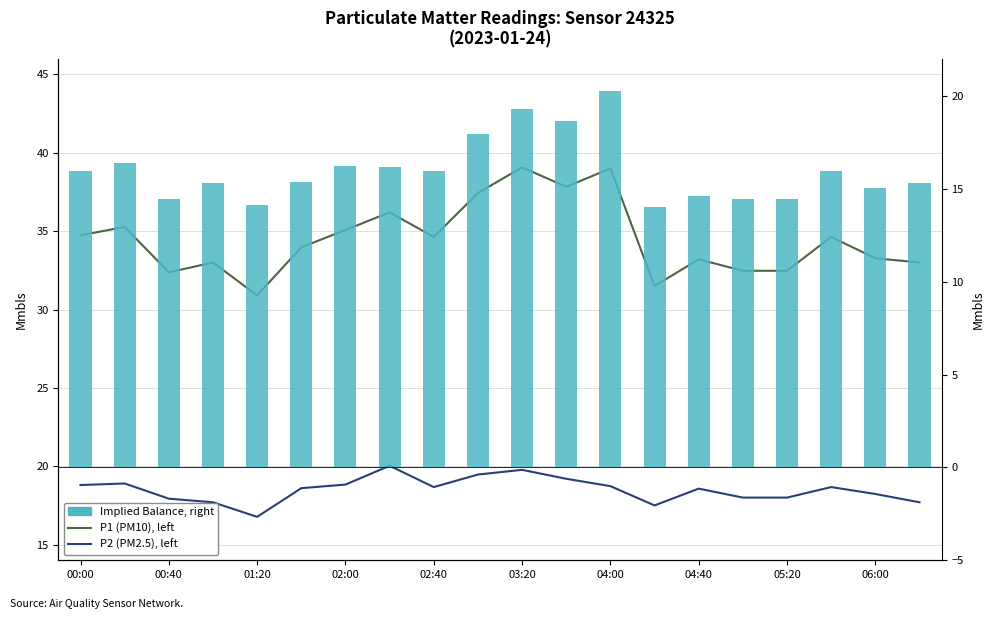

What is the average value of the P1 (PM10), left series?

34.5